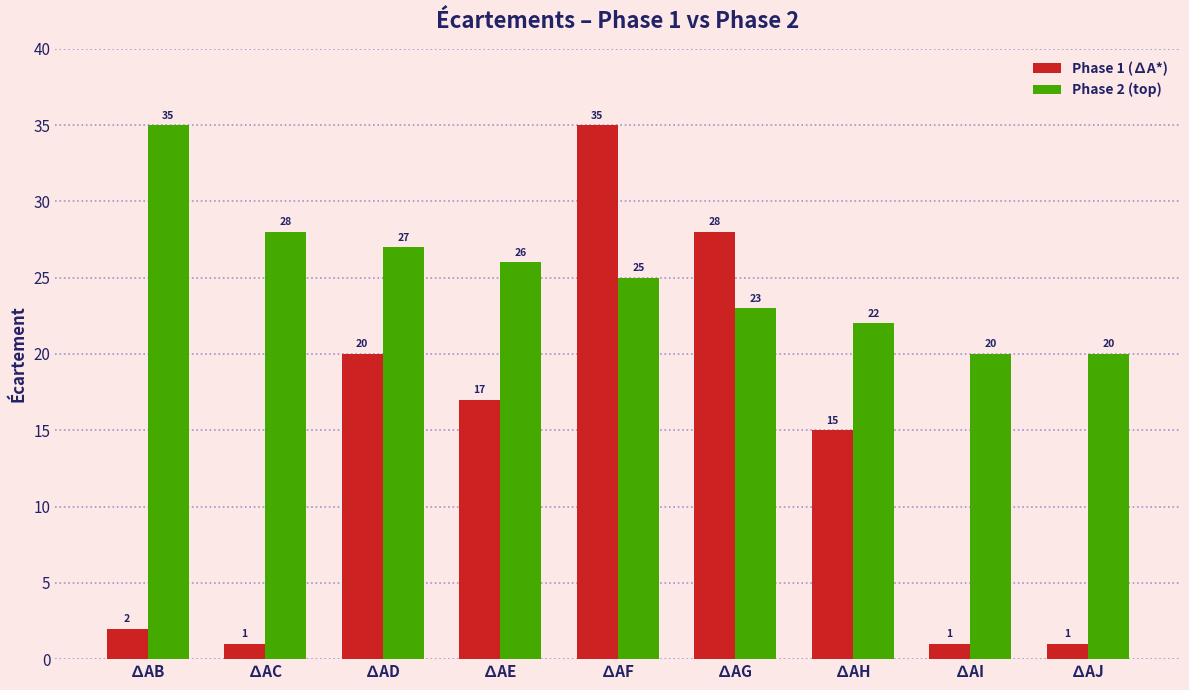

Rank the series at ∆AB from lowest to highest value.

Phase 1 (∆A*), Phase 2 (top)